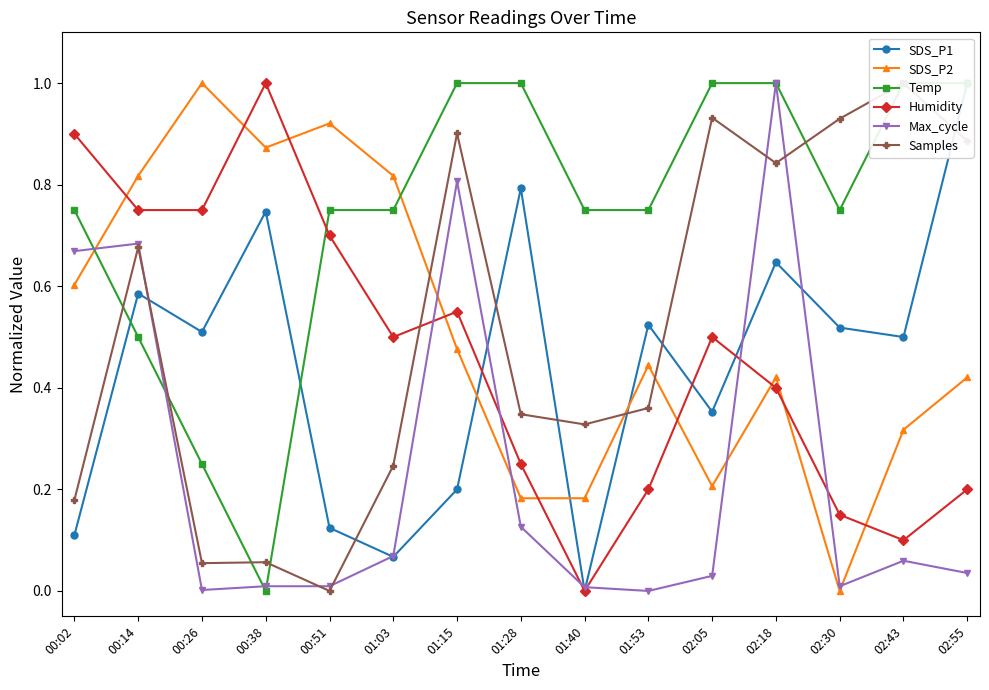

Which has a higher value, 02:43 or 00:26?

00:26